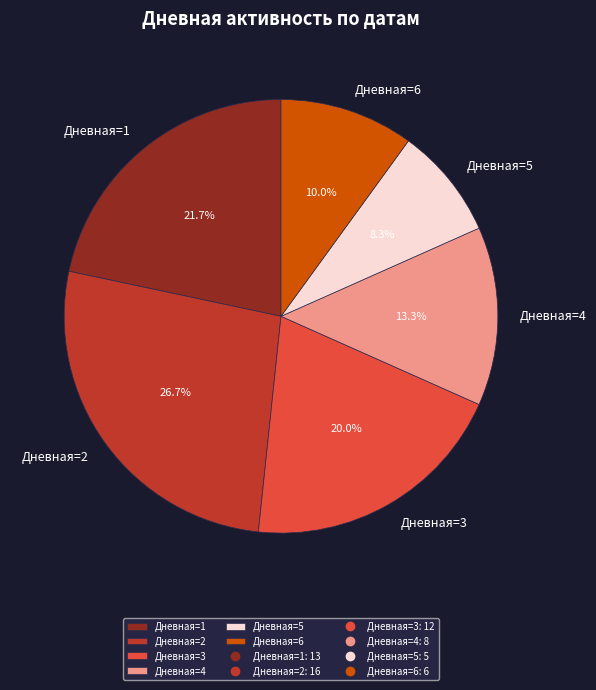

Count the number of slices in the pie.

6